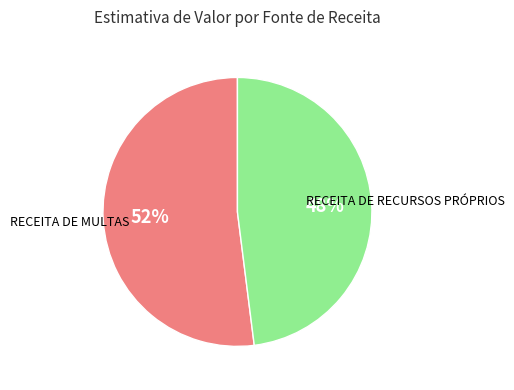

Does RECEITA DE RECURSOS PRÓPRIOS represent more than half of the total?

No